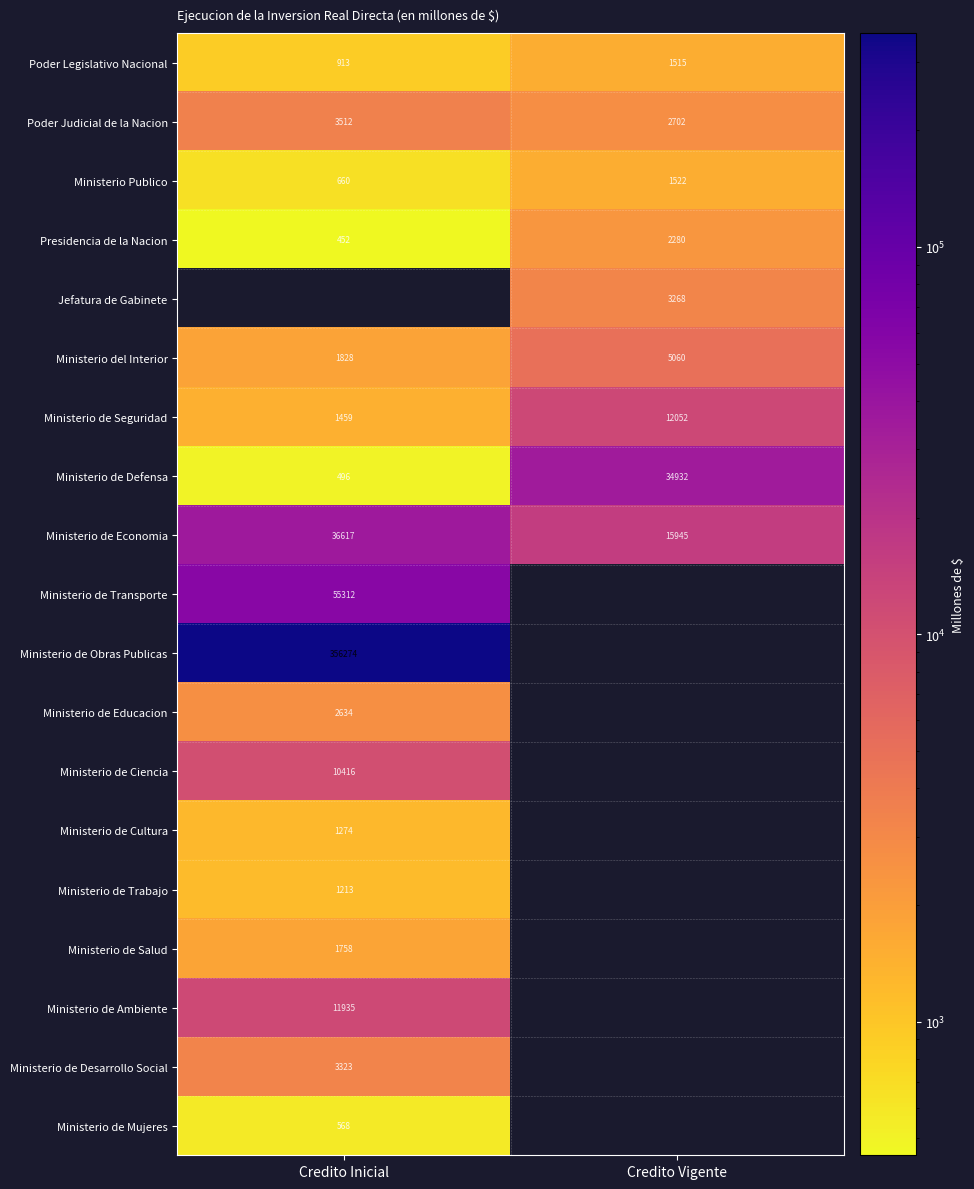

List the labels in order of Poder Legislativo Nacional value, largest first.

Credito Vigente, Credito Inicial